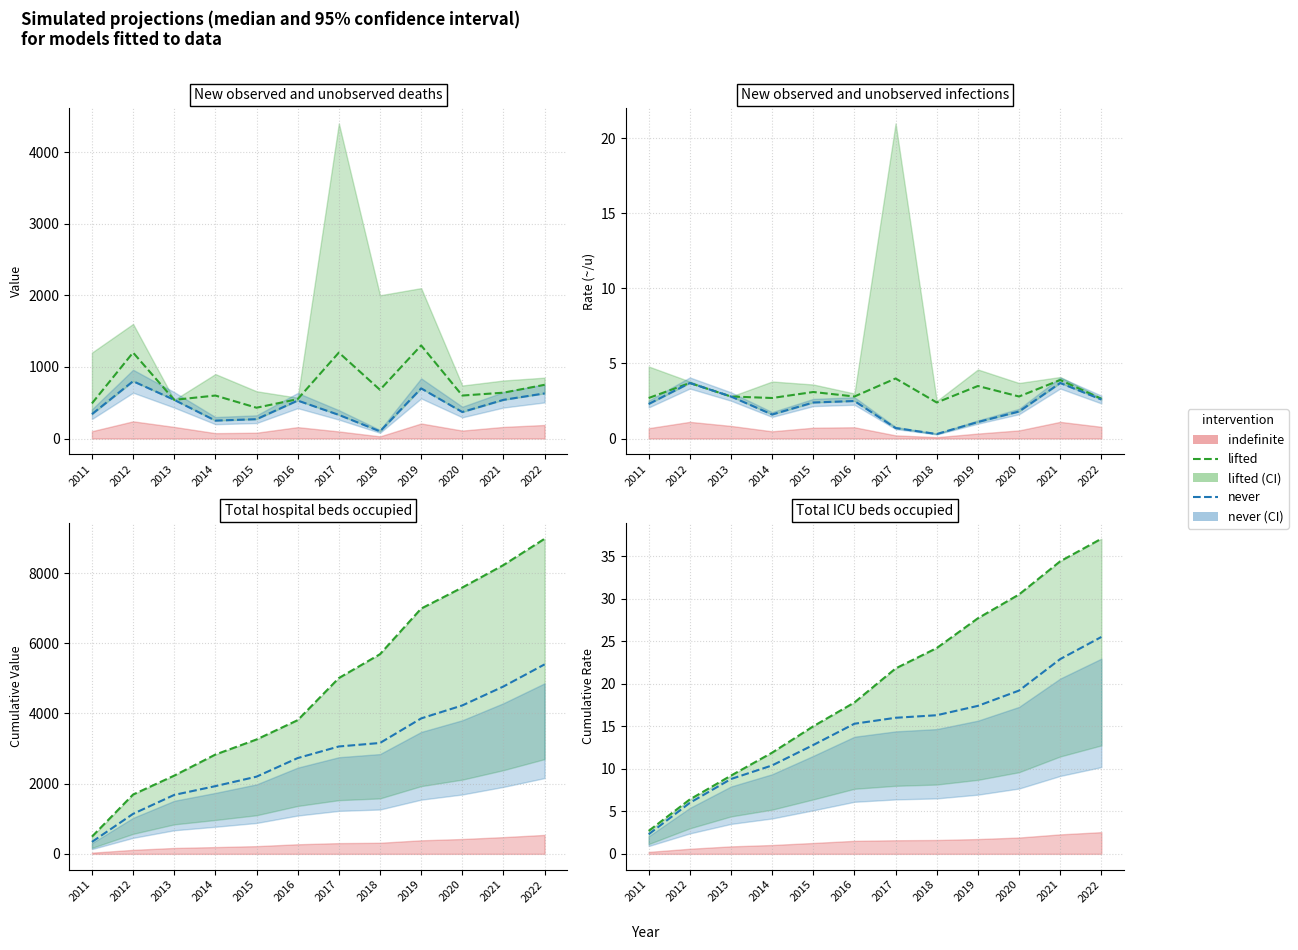

Which series has the widest spread of values?

lifted (median)